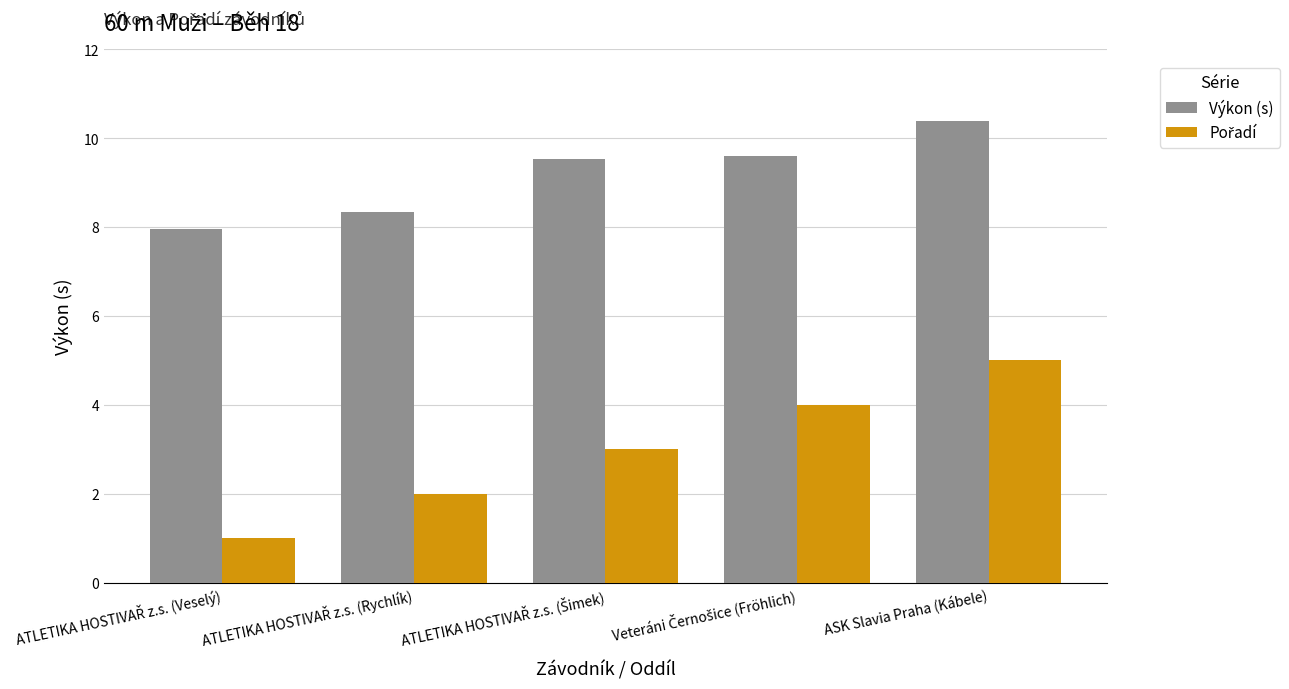

What is the minimum value for Výkon (s)?

8.0